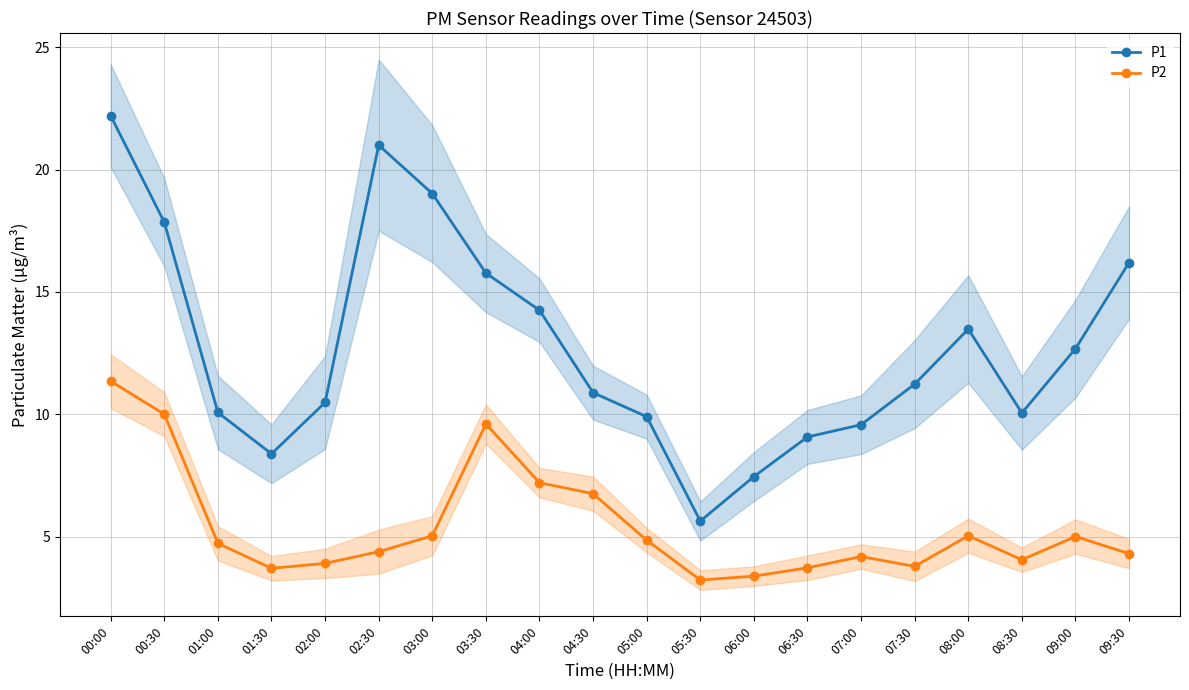

Reading left to right, extract all data points from this chart.

P1: 22.2	17.9	10.1	8.4	10.5	21.0	19.0	15.8	14.2	10.9	9.9	5.6	7.5	9.1	9.6	11.2	13.5	10.1	12.7	16.2
P2: 11.3	10.0	4.7	3.7	3.9	4.4	5.0	9.6	7.2	6.8	4.8	3.2	3.4	3.7	4.2	3.8	5.0	4.0	5.0	4.3